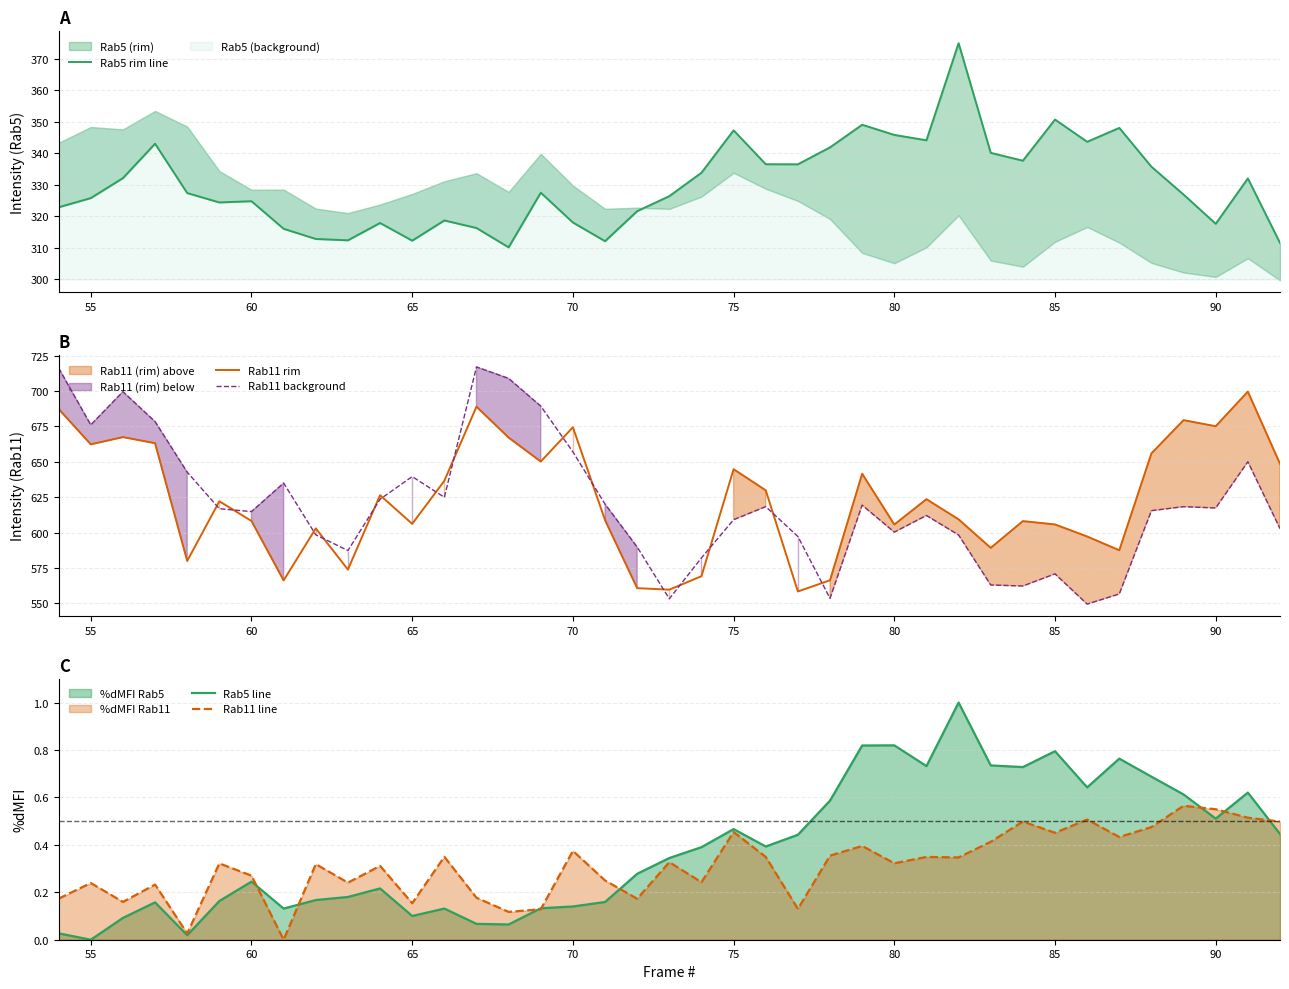

In Rab5 rim line, how many points are lower than both neighbors (excluding endpoints)?

10